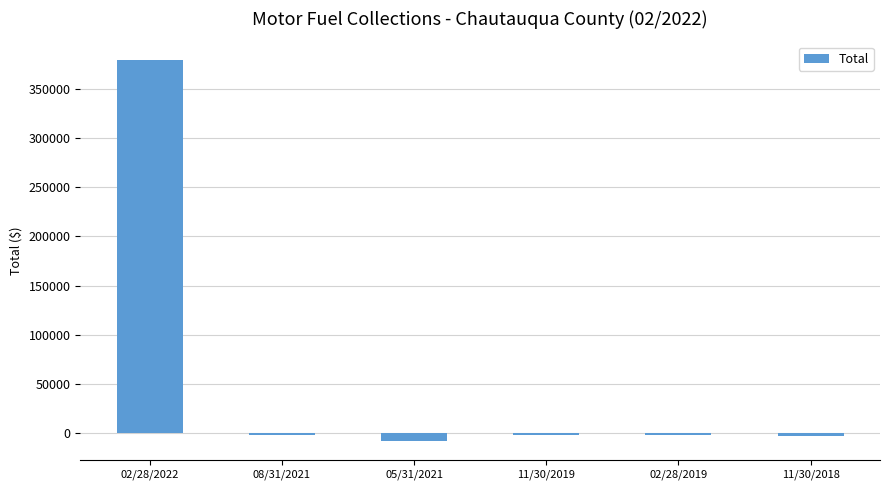

What is the average value?

60570.2